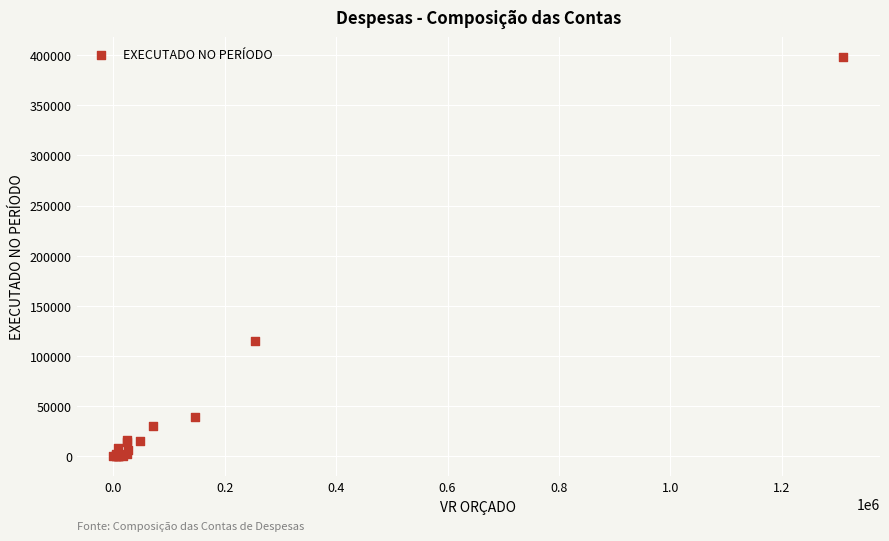

What Y value in the scatter plot is closest to 199070?

115032.3